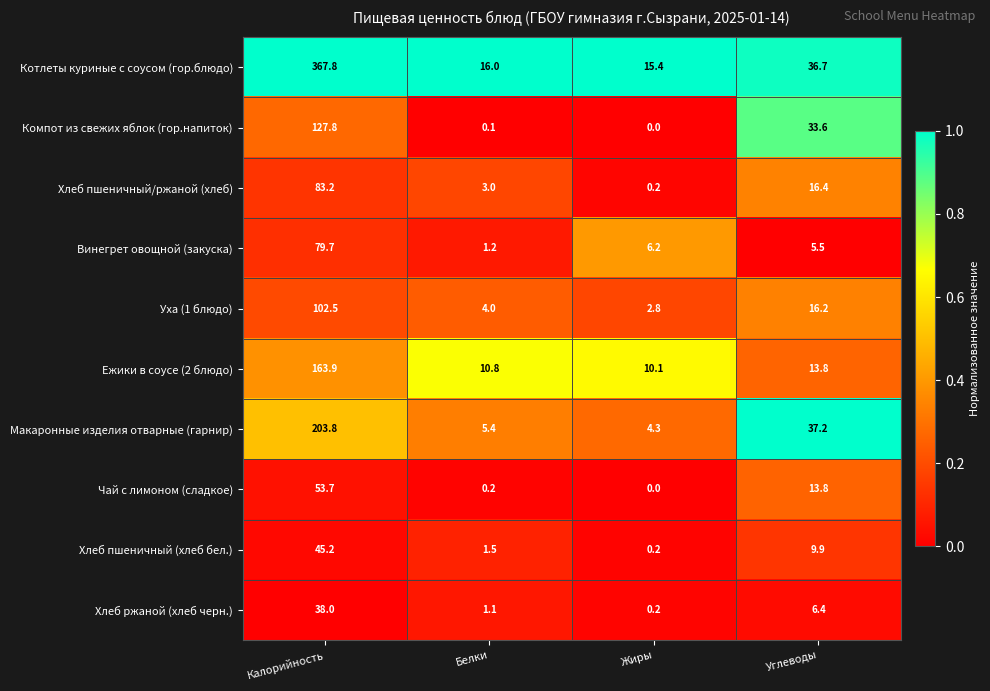

What is the approximate value of Чай с лимоном (сладкое) at Углеводы?

13.8